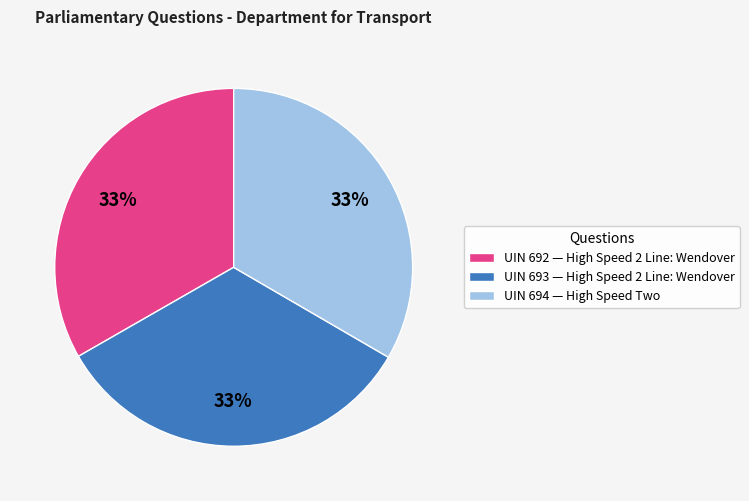

What percentage is the UIN 694 — High Speed Two slice, to the nearest percent?

33%